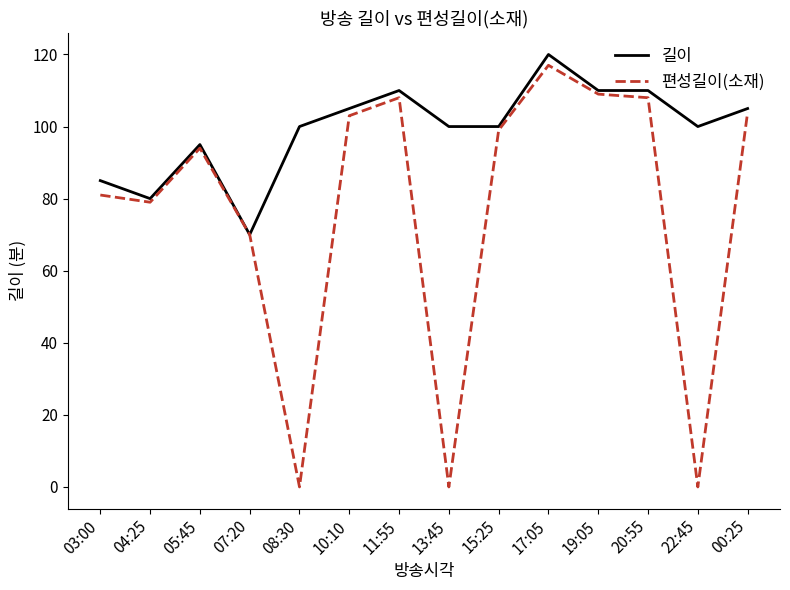

At which category is the sum across all series the highest?

17:05